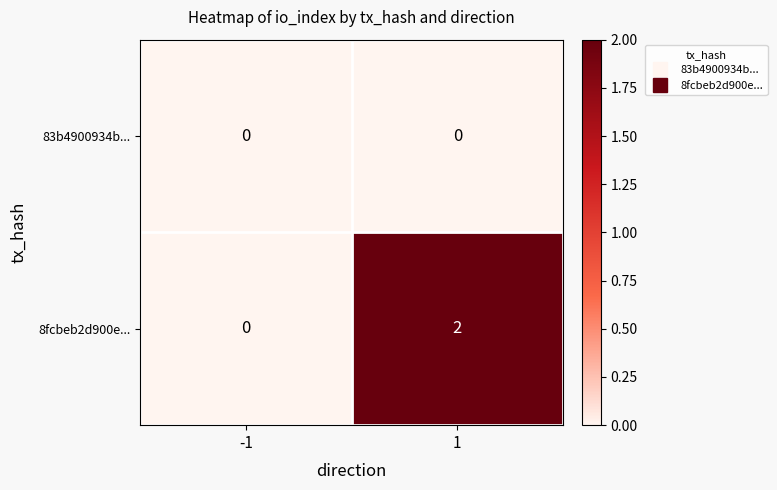

Which series has the largest total across all categories?

8fcbeb2d900e...